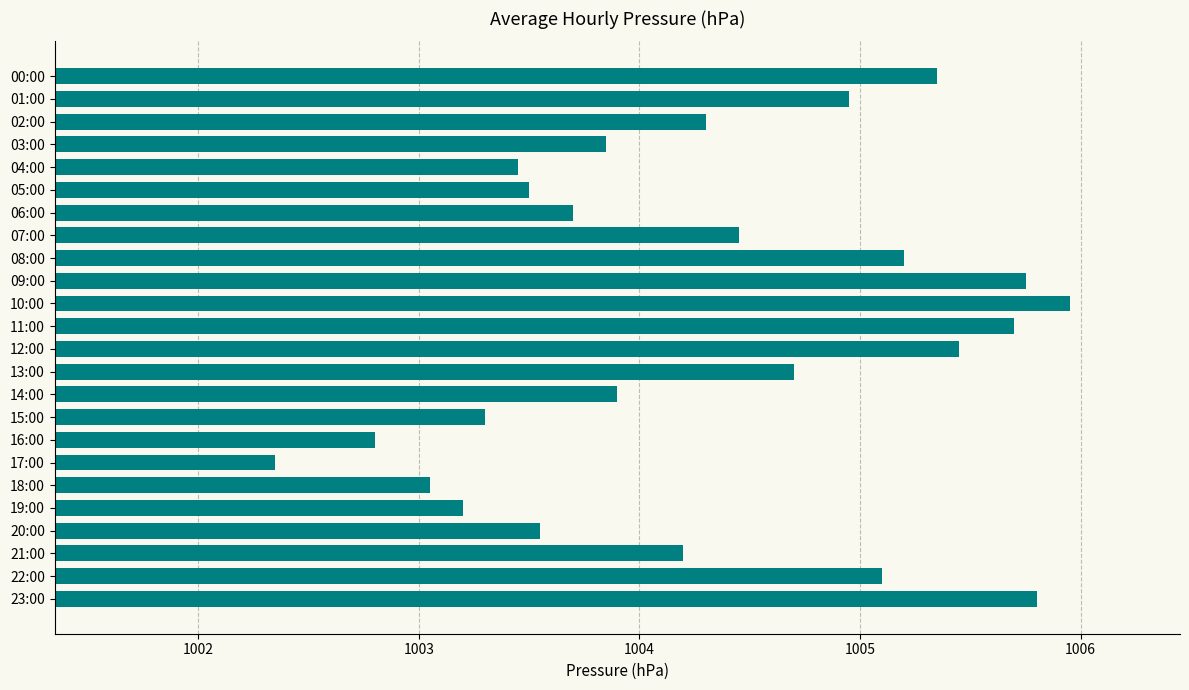

What is the average value?

1004.3